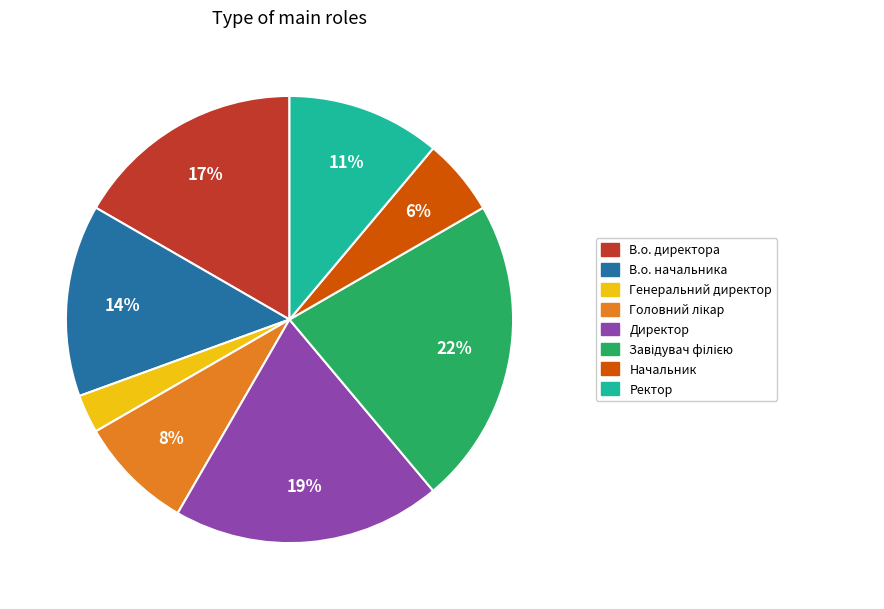

Is there a majority slice in this chart?

No